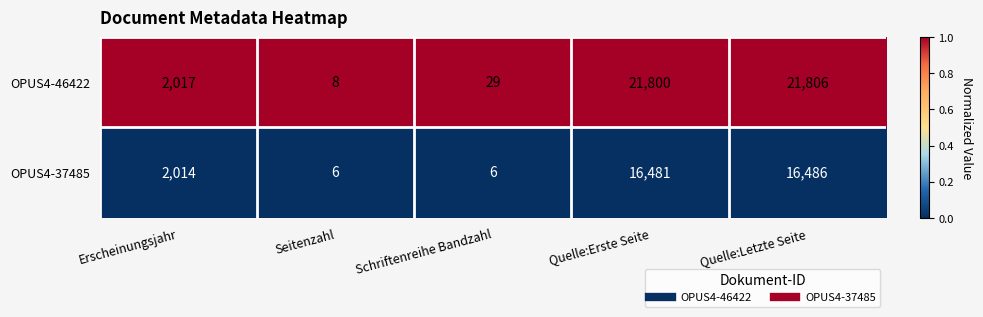

Reading right to left, transcribe all the data shown in this chart.

OPUS4-46422: Quelle:Letzte Seite=21806	Quelle:Erste Seite=21800	Schriftenreihe Bandzahl=29	Seitenzahl=8	Erscheinungsjahr=2017
OPUS4-37485: Quelle:Letzte Seite=16486	Quelle:Erste Seite=16481	Schriftenreihe Bandzahl=6	Seitenzahl=6	Erscheinungsjahr=2014